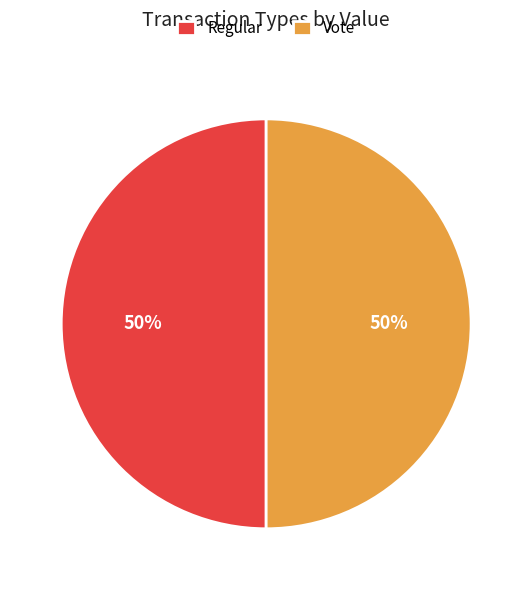

Approximately how many times larger is the value at Regular compared to Vote?

1.0